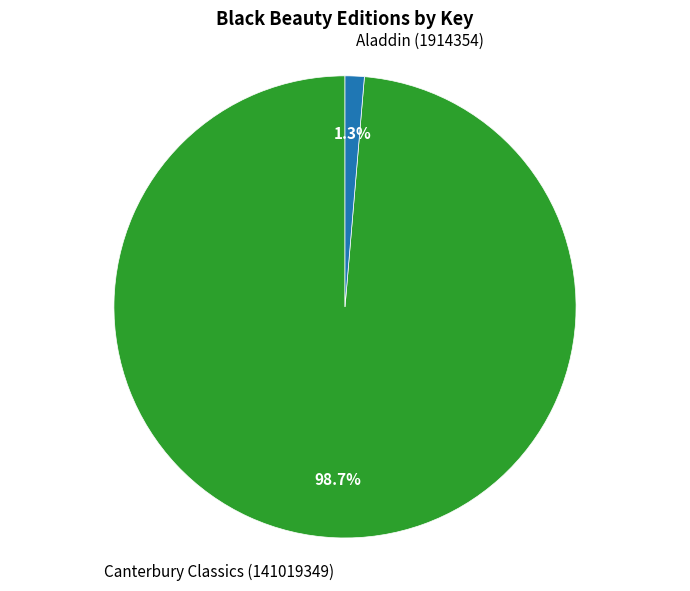

Which slice is the largest?

Canterbury Classics (141019349)